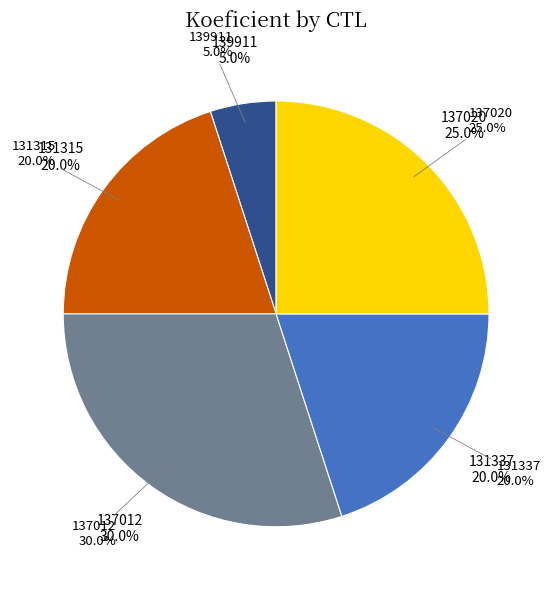

To the nearest percent, what is the difference between the 137020 and 139911 slice percentages?

20%